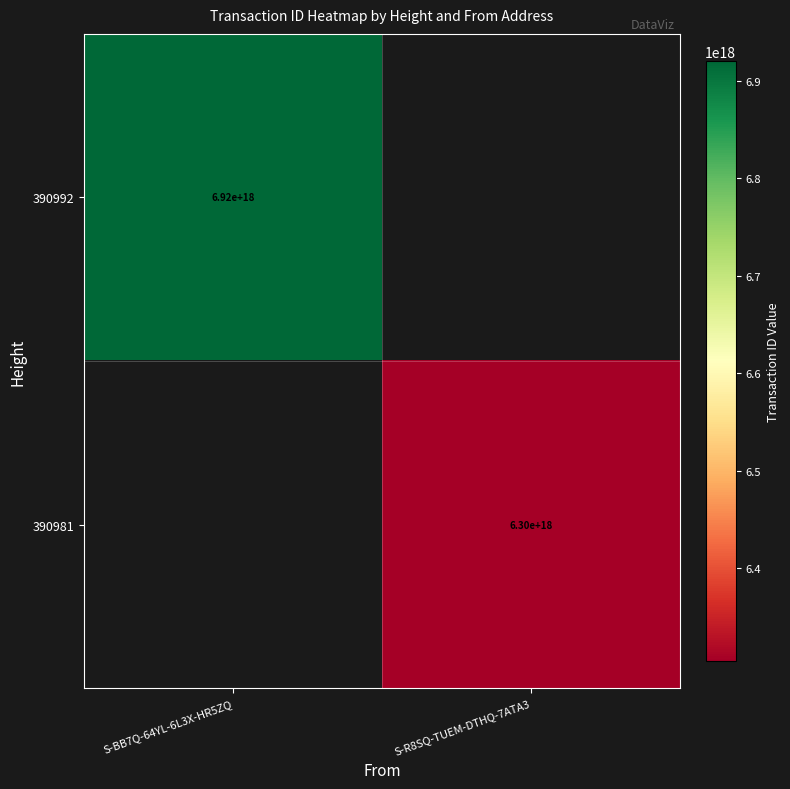

The value of 390992 at S-BB7Q-64YL-6L3X-HR5ZQ is 6920000000000000000. True or false?

True